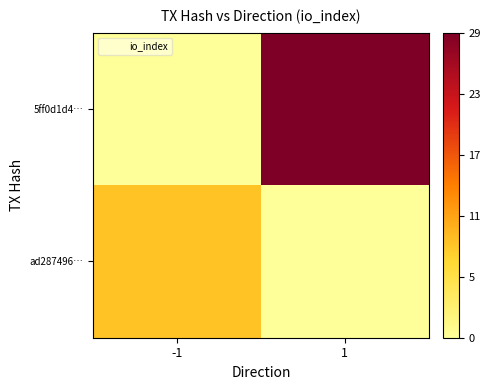

At which category is the sum across all series the highest?

1